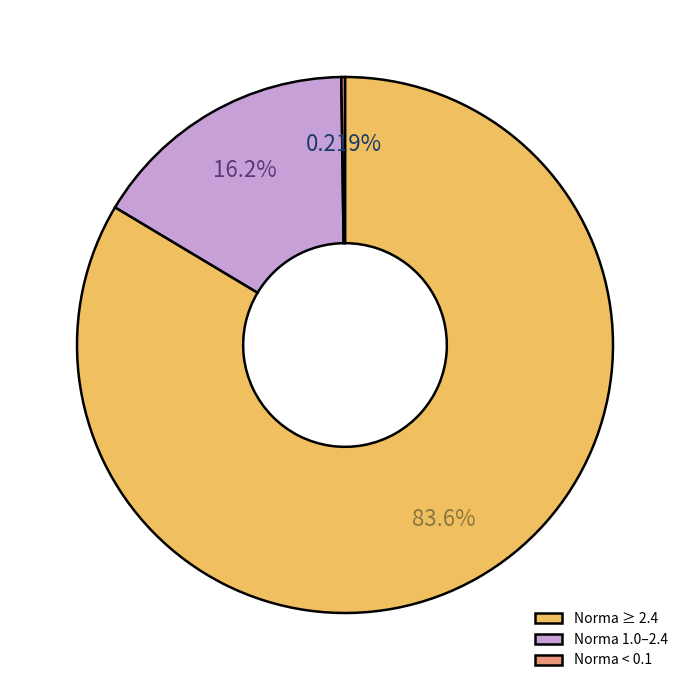

What is the majority slice?

Norma ≥ 2.4